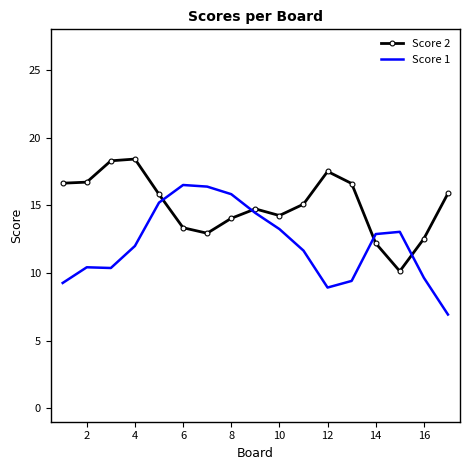

Which series has the largest total across all categories?

Score 2